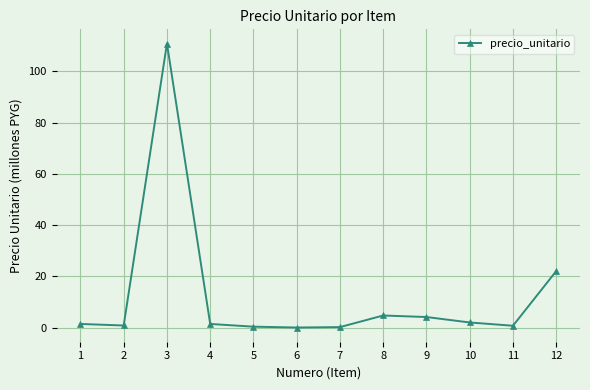

Is it true that the value at 8 is 4.8?

True